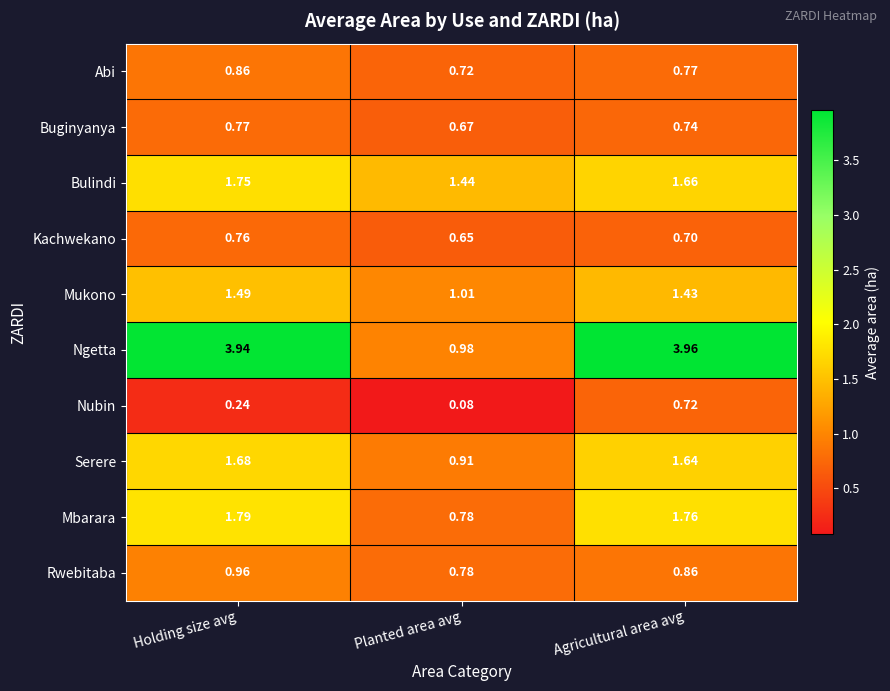

At which category does the chart reach its minimum across all series?

Planted area avg